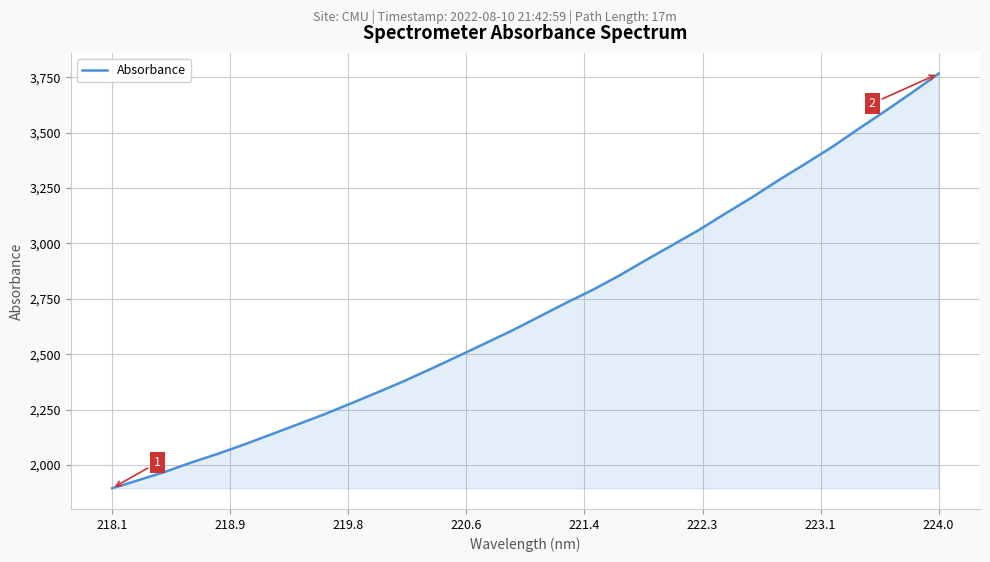

What is the smallest value displayed?

1895.3